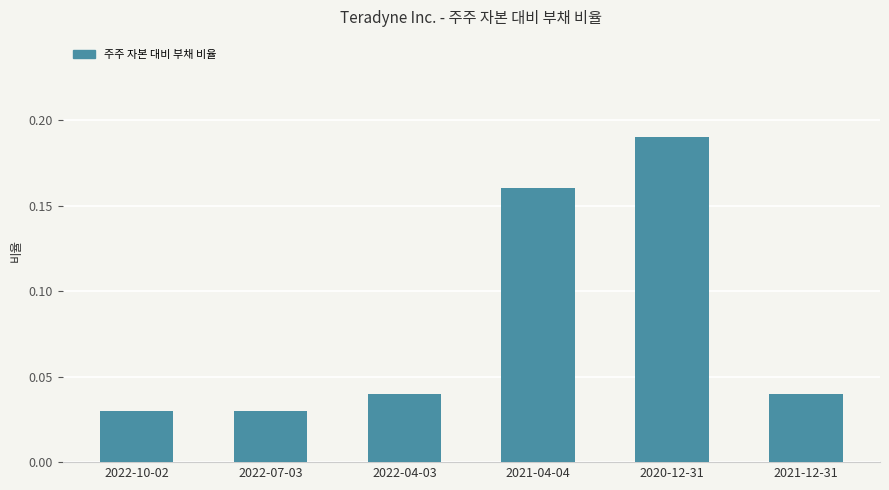

How many categories are shown in the chart?

6